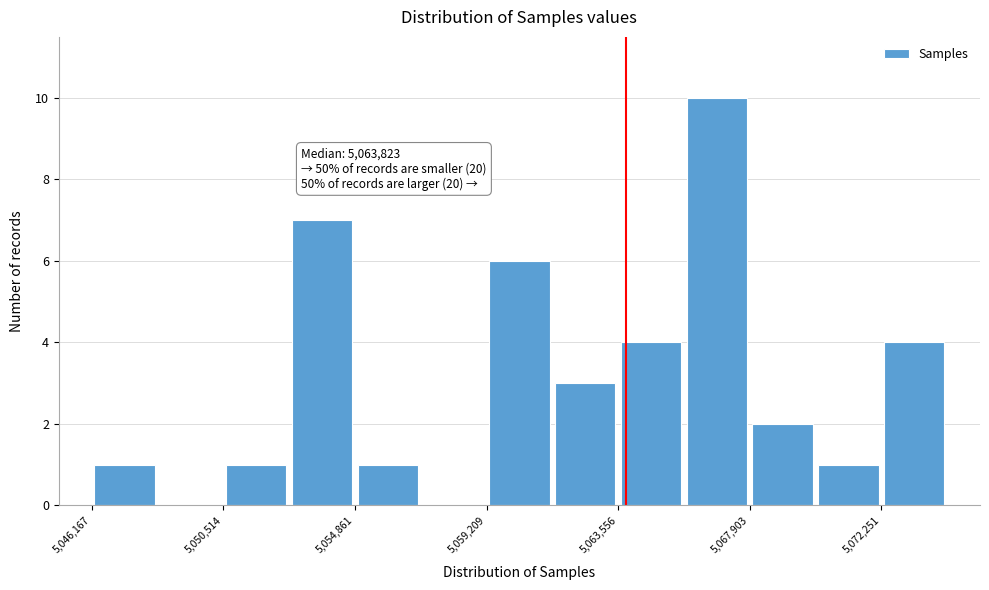

Which range on the x-axis has the tallest bar?

5065500 to 5068000